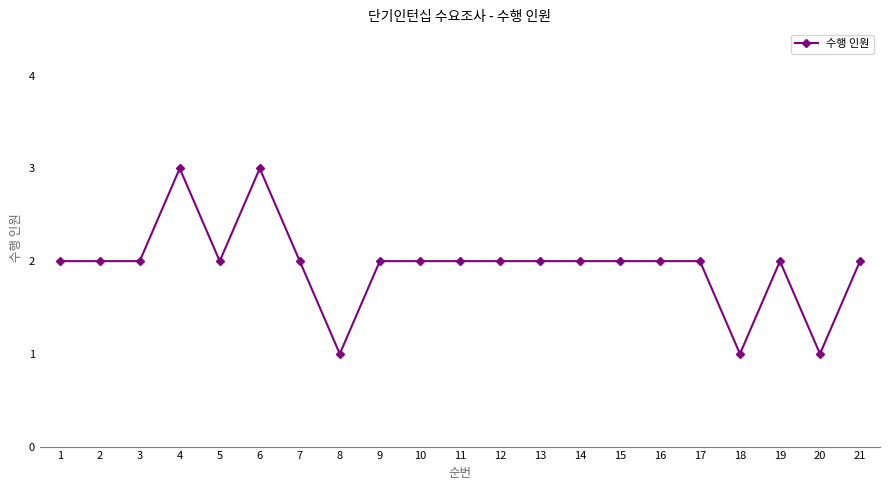

The chart shows a value of 2 at 19. True or false?

True